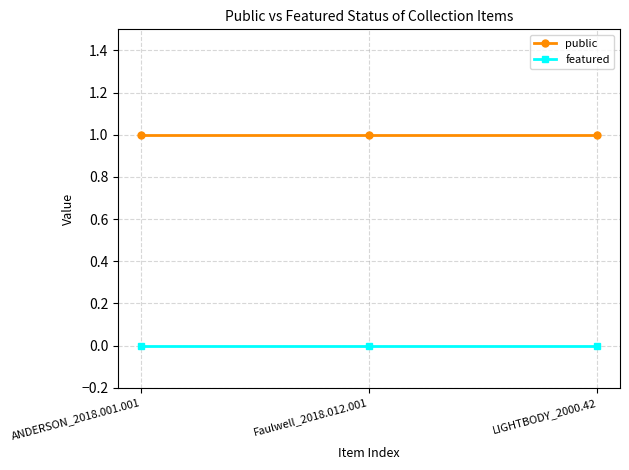

Which series has the largest total across all categories?

public